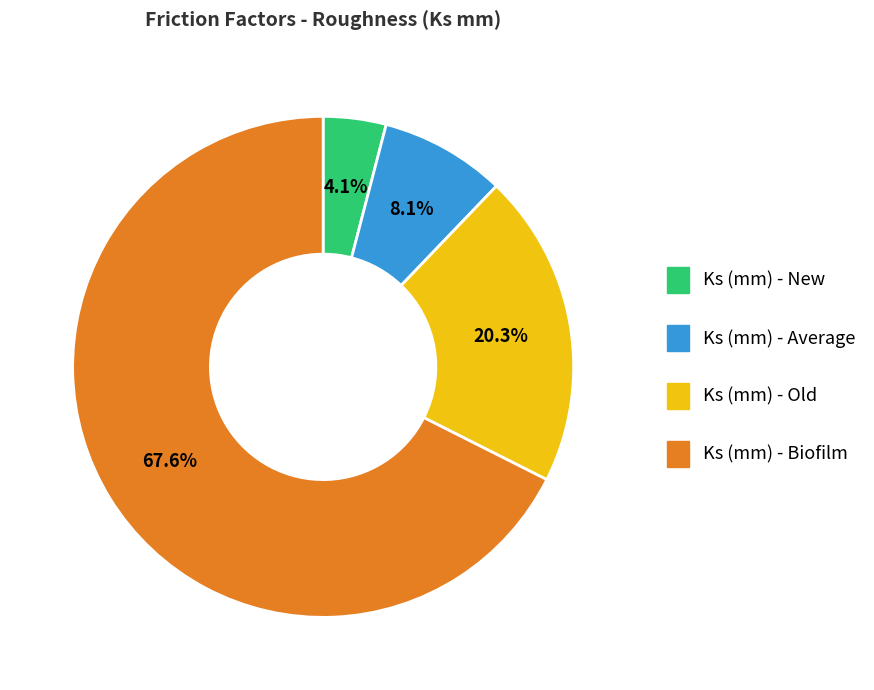

What is the total percentage of Ks (mm) - Average and Ks (mm) - New?

12.2%